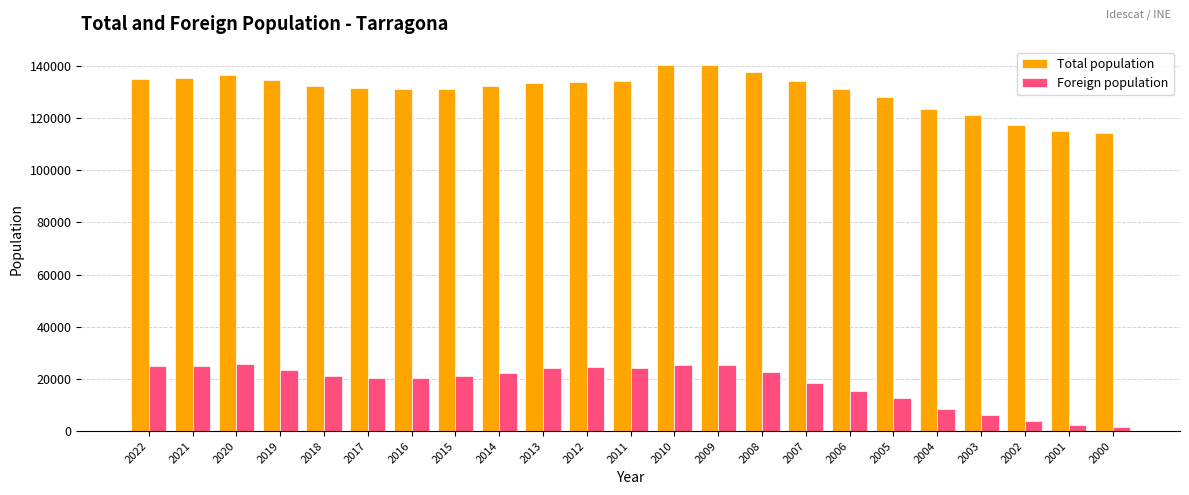

How many categories are shown in the chart?

23